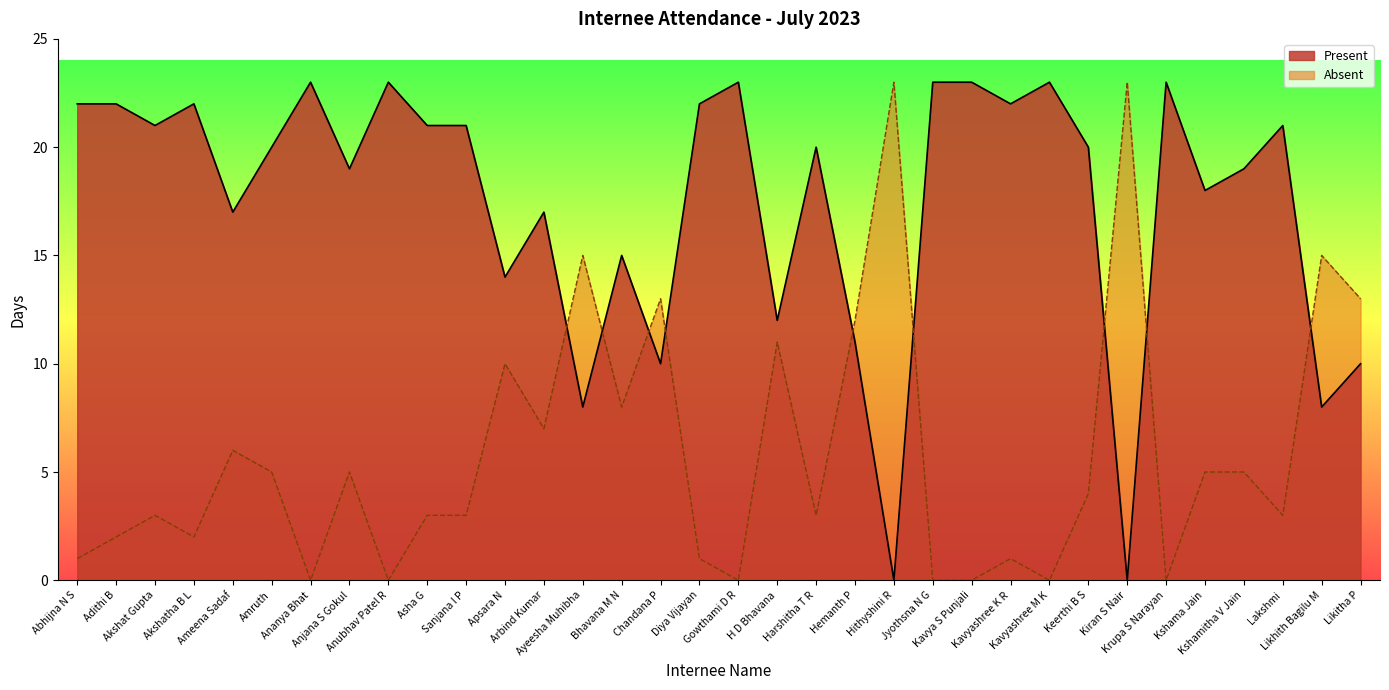

Reading left to right, transcribe all the data shown in this chart.

Present: 22	22	21	22	17	20	23	19	23	21	21	14	17	8	15	10	22	23	12	20	11	0	23	23	22	23	20	0	23	18	19	21	8	10
Absent: 1	2	3	2	6	5	0	5	0	3	3	10	7	15	8	13	1	0	11	3	12	23	0	0	1	0	4	23	0	5	5	3	15	13